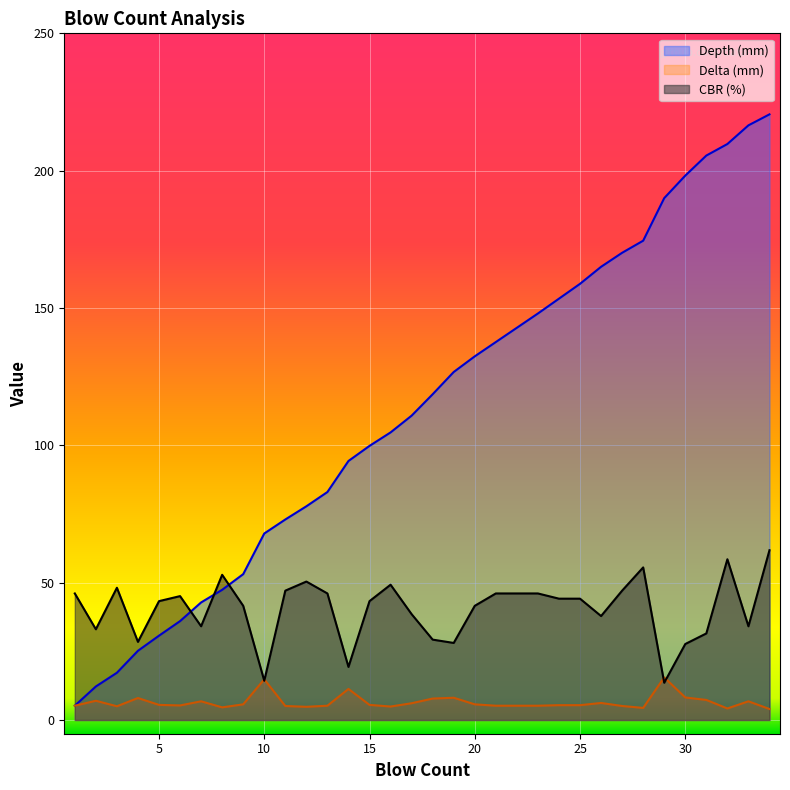

Does the chart display data point markers on the line(s)?

No